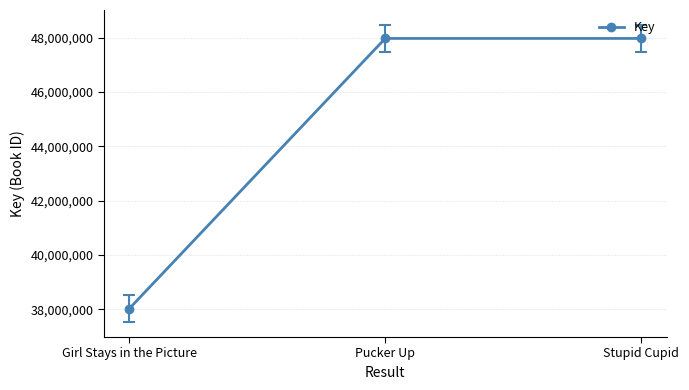

The chart shows a value of 47978064 at Stupid Cupid. True or false?

True